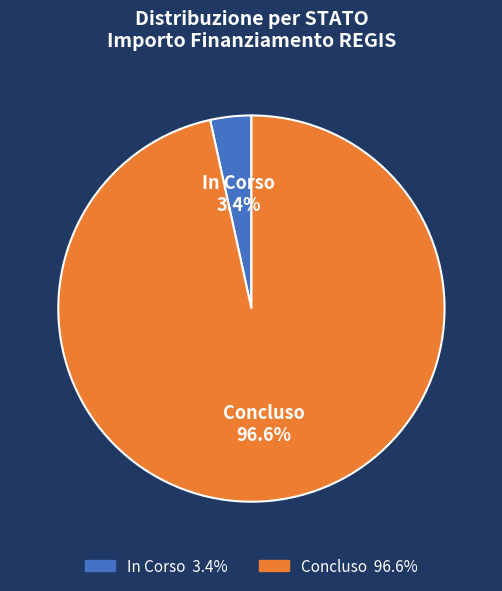

Is there a majority slice in this chart?

Yes